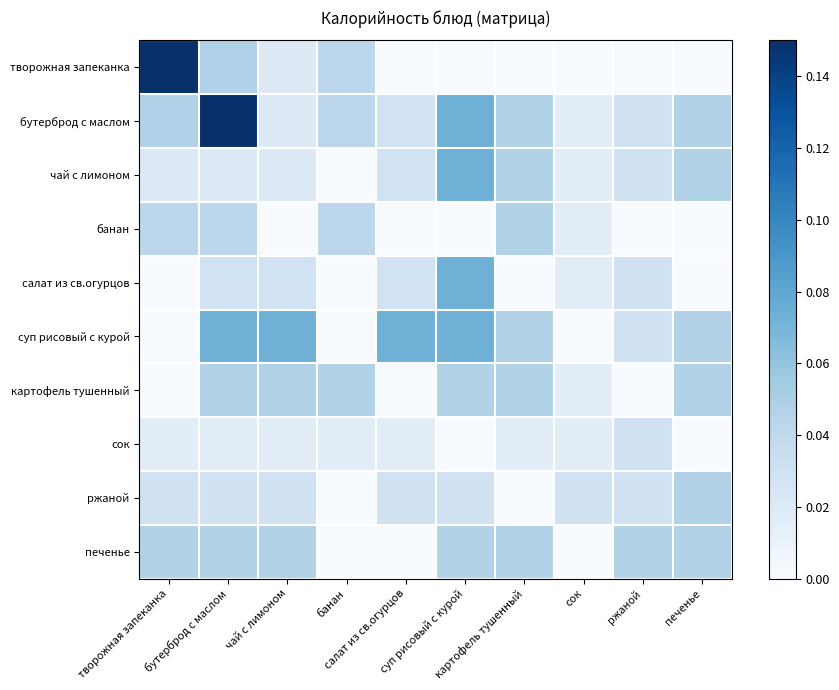

Reading left to right, transcribe all the data shown in this chart.

творожная запеканка: творожная запеканка=0.1	бутерброд с маслом=0.0	чай с лимоном=0.0	банан=0.0	салат из св.огурцов=0.0	суп рисовый с курой=0.0	картофель тушенный=0.0	сок=0.0	ржаной=0.0	печенье=0.0
бутерброд с маслом: творожная запеканка=0.0	бутерброд с маслом=0.1	чай с лимоном=0.0	банан=0.0	салат из св.огурцов=0.0	суп рисовый с курой=0.1	картофель тушенный=0.0	сок=0.0	ржаной=0.0	печенье=0.0
чай с лимоном: творожная запеканка=0.0	бутерброд с маслом=0.0	чай с лимоном=0.0	банан=0.0	салат из св.огурцов=0.0	суп рисовый с курой=0.1	картофель тушенный=0.0	сок=0.0	ржаной=0.0	печенье=0.0
банан: творожная запеканка=0.0	бутерброд с маслом=0.0	чай с лимоном=0.0	банан=0.0	салат из св.огурцов=0.0	суп рисовый с курой=0.0	картофель тушенный=0.0	сок=0.0	ржаной=0.0	печенье=0.0
салат из св.огурцов: творожная запеканка=0.0	бутерброд с маслом=0.0	чай с лимоном=0.0	банан=0.0	салат из св.огурцов=0.0	суп рисовый с курой=0.1	картофель тушенный=0.0	сок=0.0	ржаной=0.0	печенье=0.0
суп рисовый с курой: творожная запеканка=0.0	бутерброд с маслом=0.1	чай с лимоном=0.1	банан=0.0	салат из св.огурцов=0.1	суп рисовый с курой=0.1	картофель тушенный=0.0	сок=0.0	ржаной=0.0	печенье=0.0
картофель тушенный: творожная запеканка=0.0	бутерброд с маслом=0.0	чай с лимоном=0.0	банан=0.0	салат из св.огурцов=0.0	суп рисовый с курой=0.0	картофель тушенный=0.0	сок=0.0	ржаной=0.0	печенье=0.0
сок: творожная запеканка=0.0	бутерброд с маслом=0.0	чай с лимоном=0.0	банан=0.0	салат из св.огурцов=0.0	суп рисовый с курой=0.0	картофель тушенный=0.0	сок=0.0	ржаной=0.0	печенье=0.0
ржаной: творожная запеканка=0.0	бутерброд с маслом=0.0	чай с лимоном=0.0	банан=0.0	салат из св.огурцов=0.0	суп рисовый с курой=0.0	картофель тушенный=0.0	сок=0.0	ржаной=0.0	печенье=0.0
печенье: творожная запеканка=0.0	бутерброд с маслом=0.0	чай с лимоном=0.0	банан=0.0	салат из св.огурцов=0.0	суп рисовый с курой=0.0	картофель тушенный=0.0	сок=0.0	ржаной=0.0	печенье=0.0